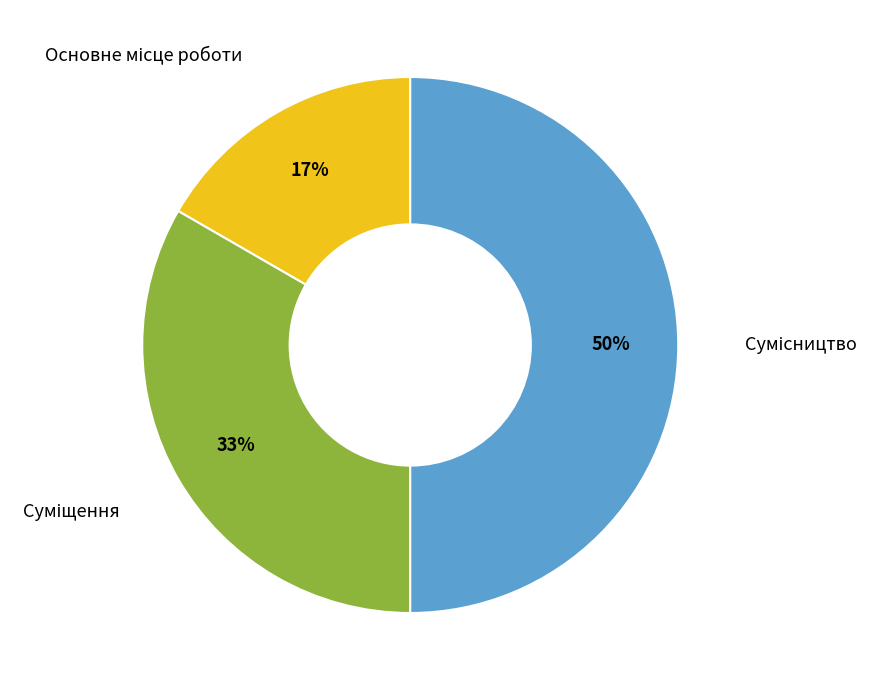

To the nearest percent, what is the average slice percentage?

33%